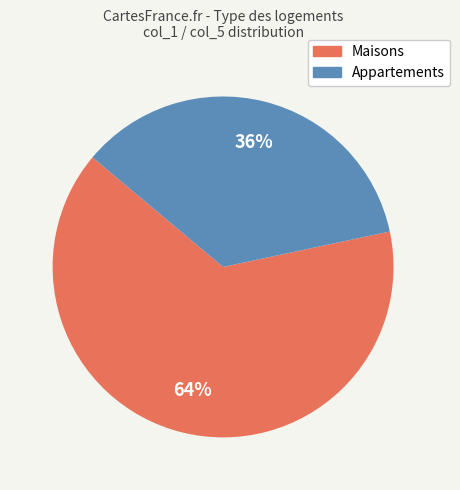

How many segments does this pie chart have?

2